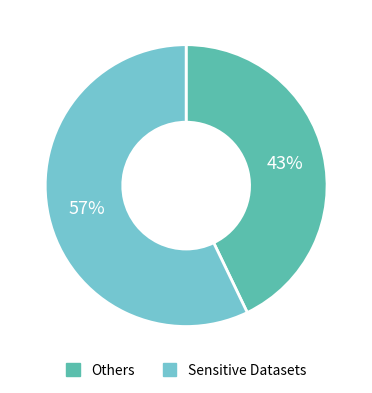

To the nearest percent, what is the difference between the largest and smallest slice percentages?

14%